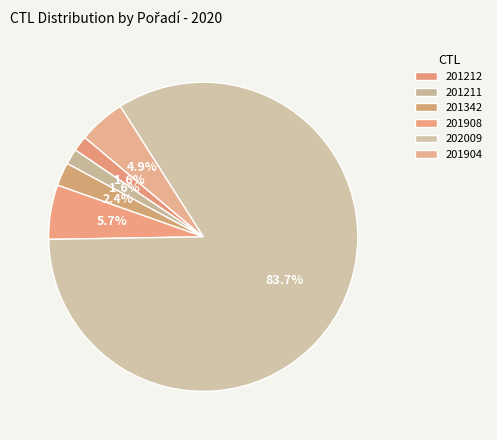

To the nearest percent, what is the combined percentage of 201908 and 202009?

89%